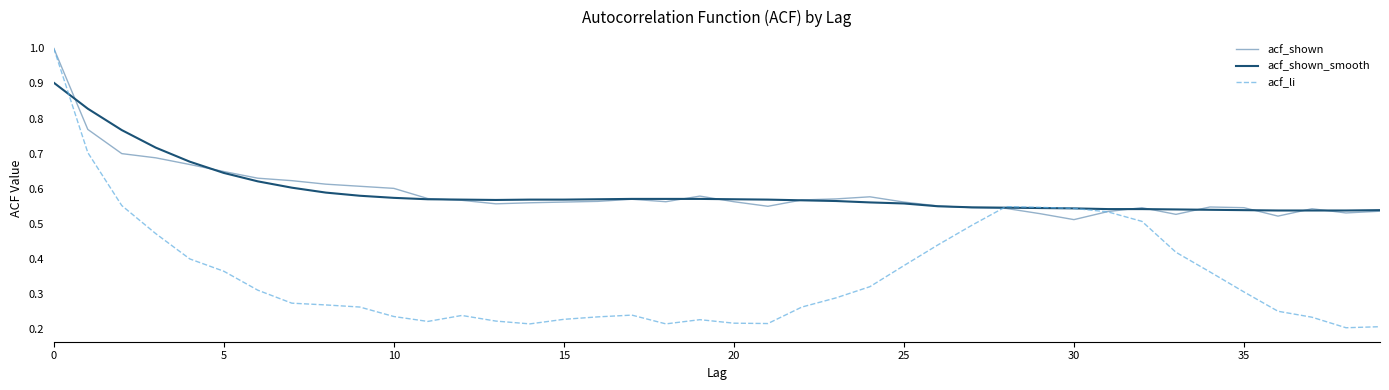

What is the maximum value shown in the chart?

1.0